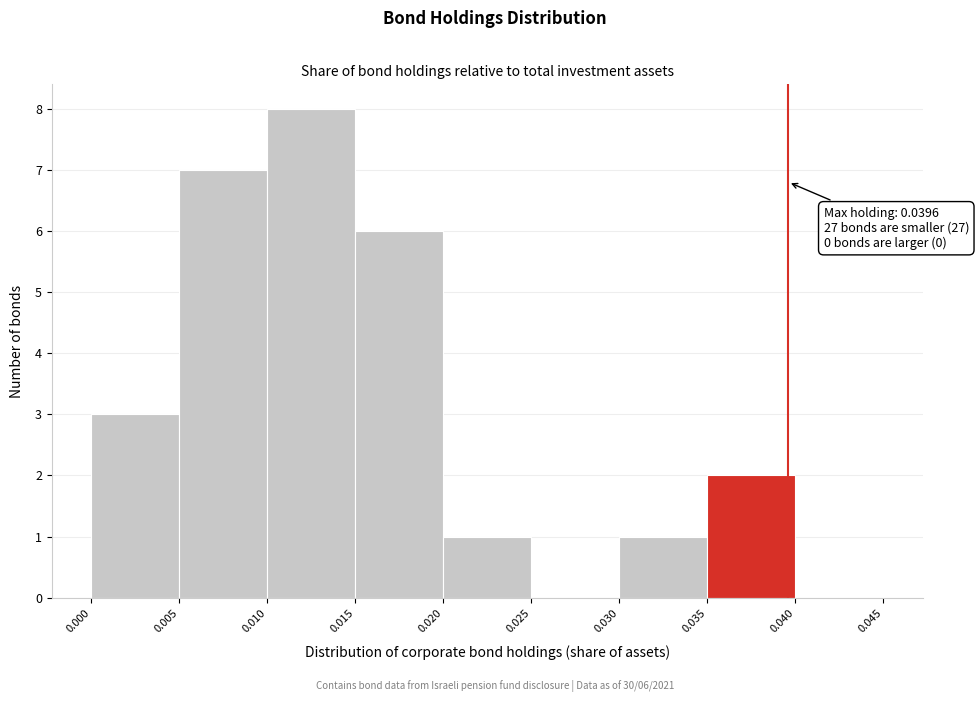

Which range on the x-axis has the tallest bar?

0.010 to 0.015